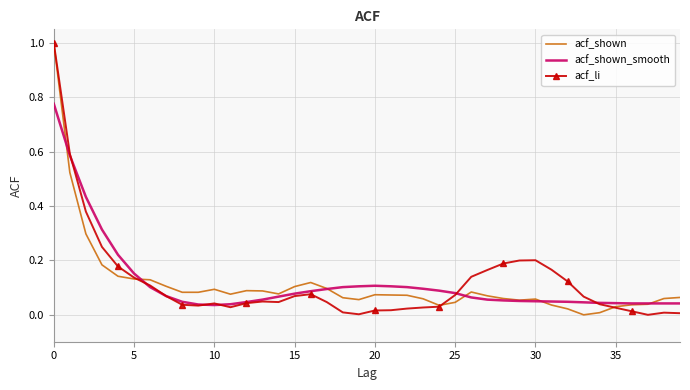

What is the maximum value for acf_shown?

1.0